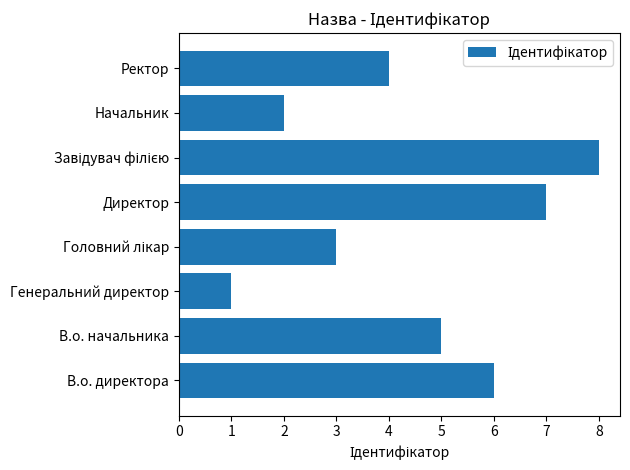

What is the sum of all values?

36